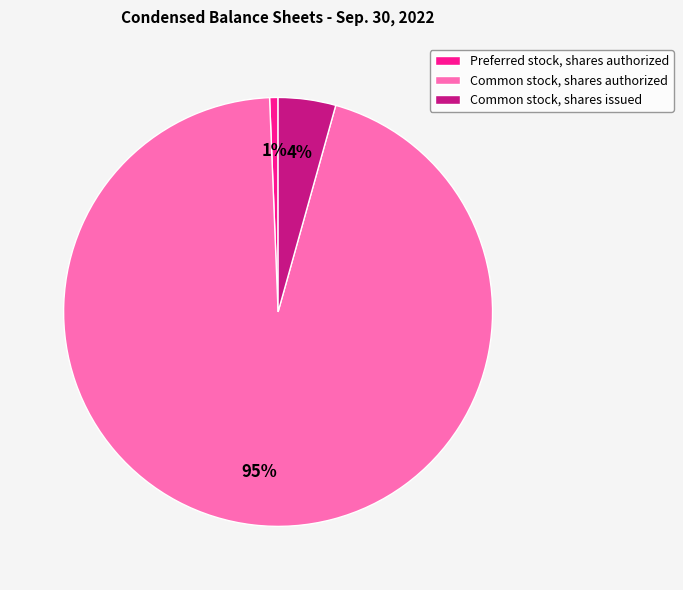

To the nearest percent, what is the difference between the largest and smallest slice percentages?

94%